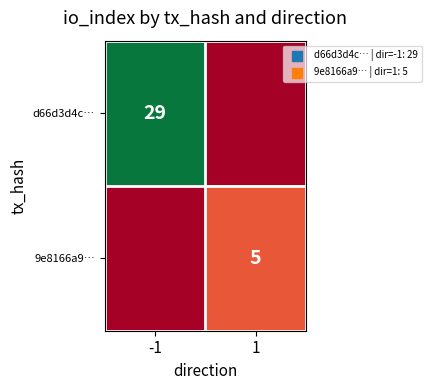

True or false: d66d3d4c… has a value of 43 at -1.

False